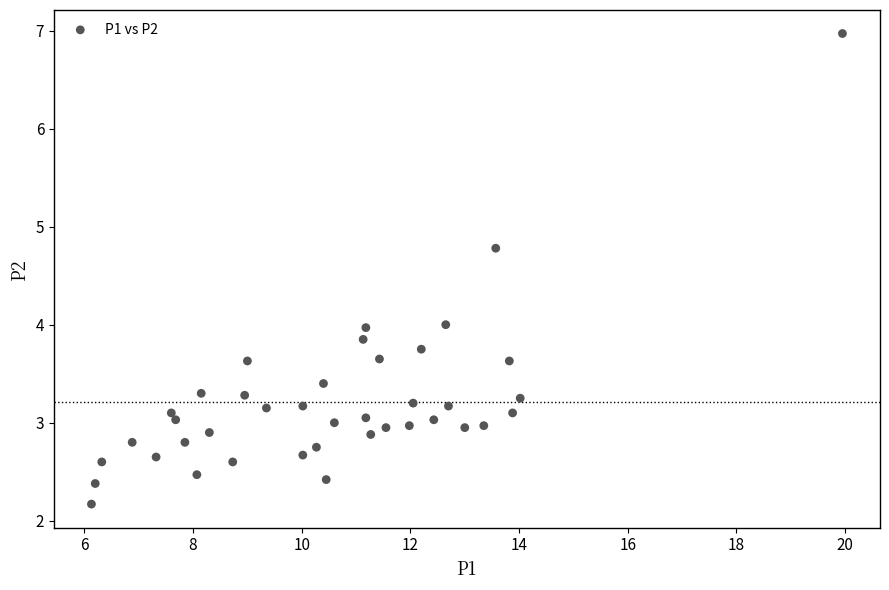

What is the range of Y values (max minus min)?

4.8